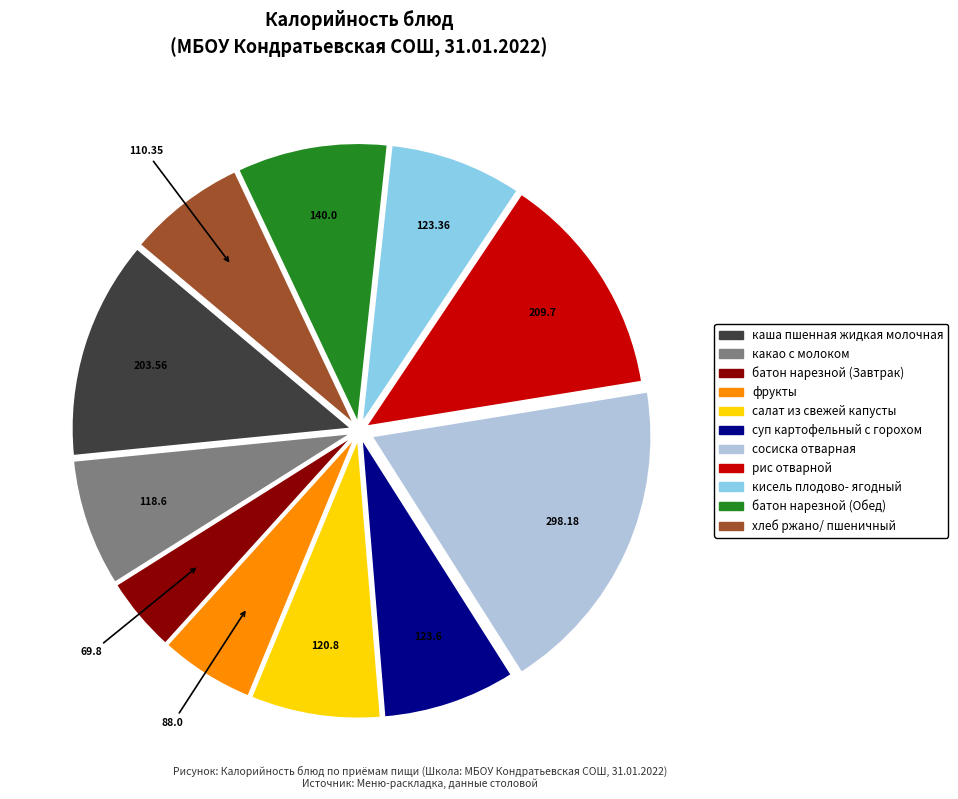

What is the smallest slice in the pie chart?

батон нарезной (Завтрак)